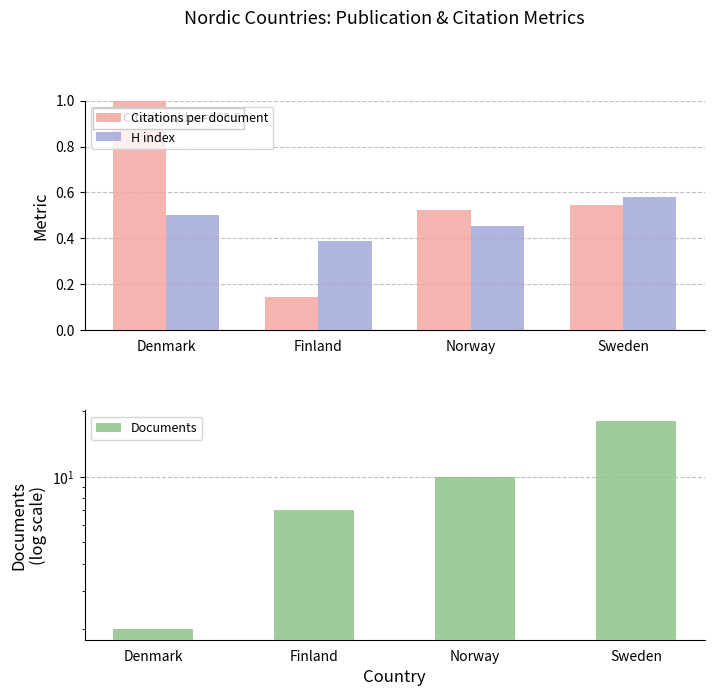

Reading right to left, transcribe all the data shown in this chart.

Citations per document: Sweden=0.5	Norway=0.5	Finland=0.1	Denmark=1.0
H index: Sweden=0.6	Norway=0.5	Finland=0.4	Denmark=0.5
Documents: Sweden=18.0	Norway=10.0	Finland=7.0	Denmark=2.0